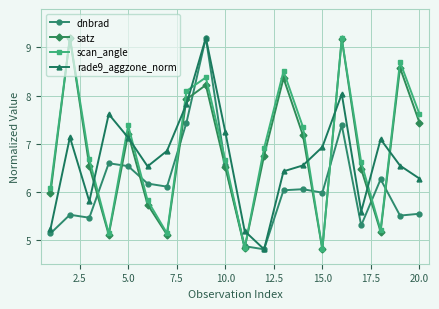

Which series ends up on top after the final intersection of scan_angle and rade9_aggzone_norm?

scan_angle